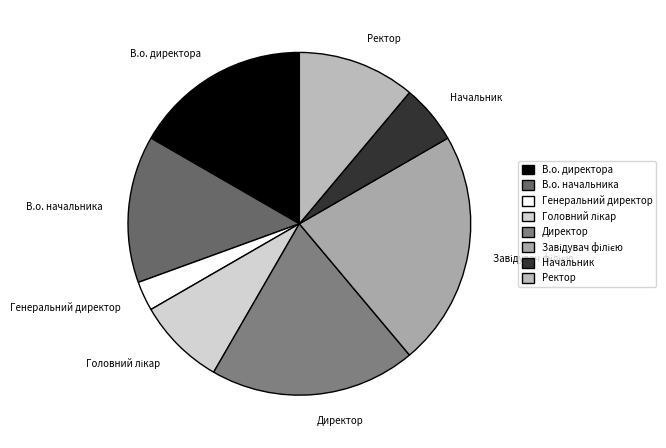

Which slice is the smallest?

Генеральний директор